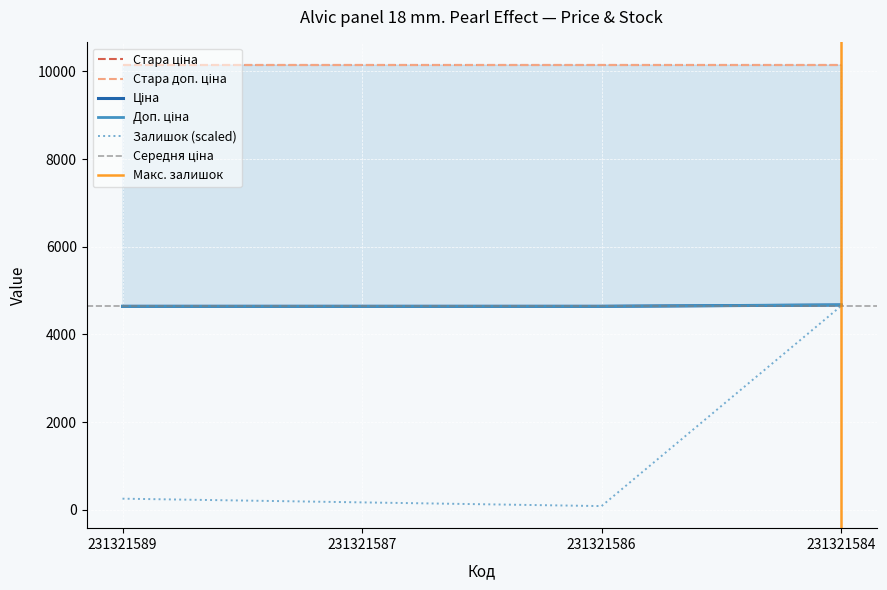

What is the difference between the maximum and minimum values in the Ціна series?

30.5